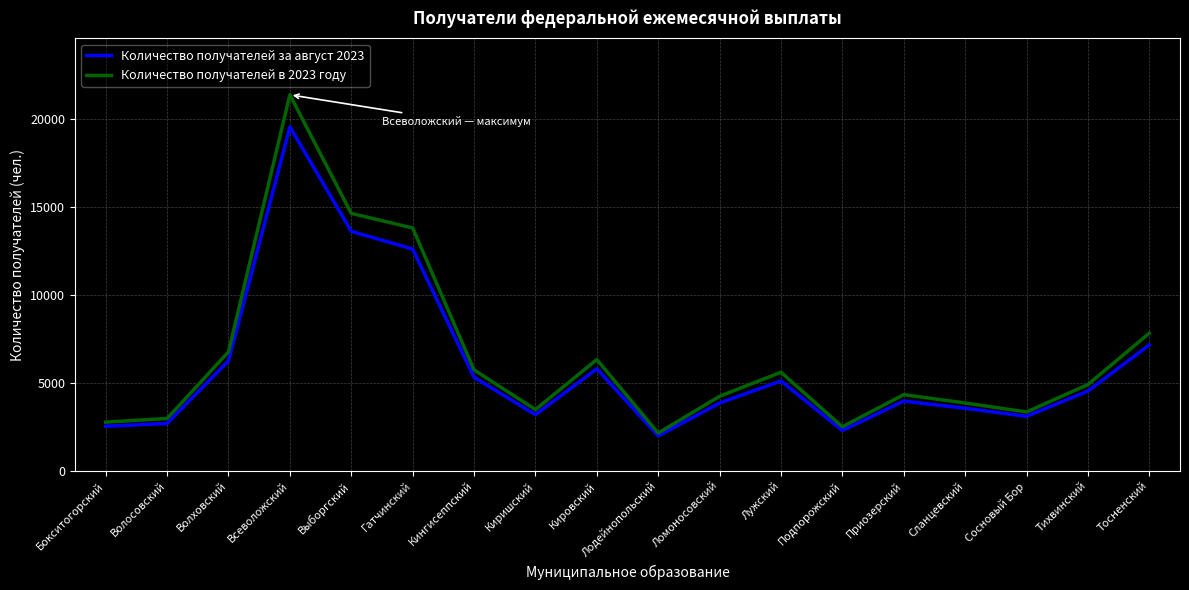

List the series in order of their peak value, highest first.

Количество получателей в 2023 году, Количество получателей за август 2023